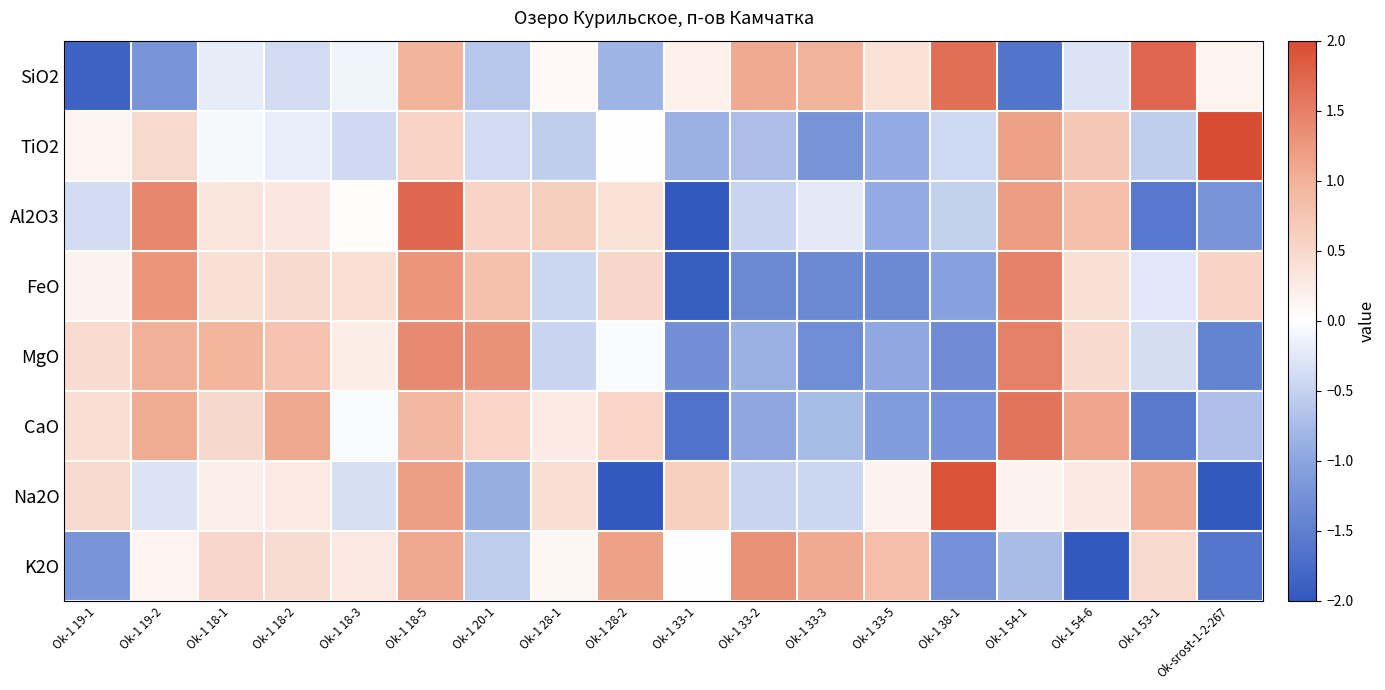

What is the spread (max minus min) of values at Ok-1 33-1?

2.7